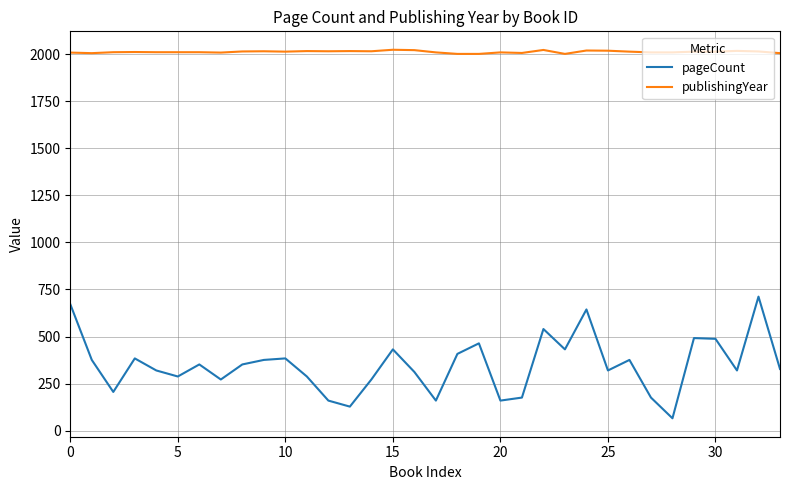

What is the maximum value for publishingYear?

2023